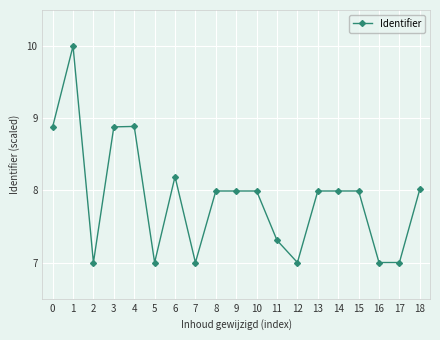

True or false: the data shows 11.8 at 17.

False